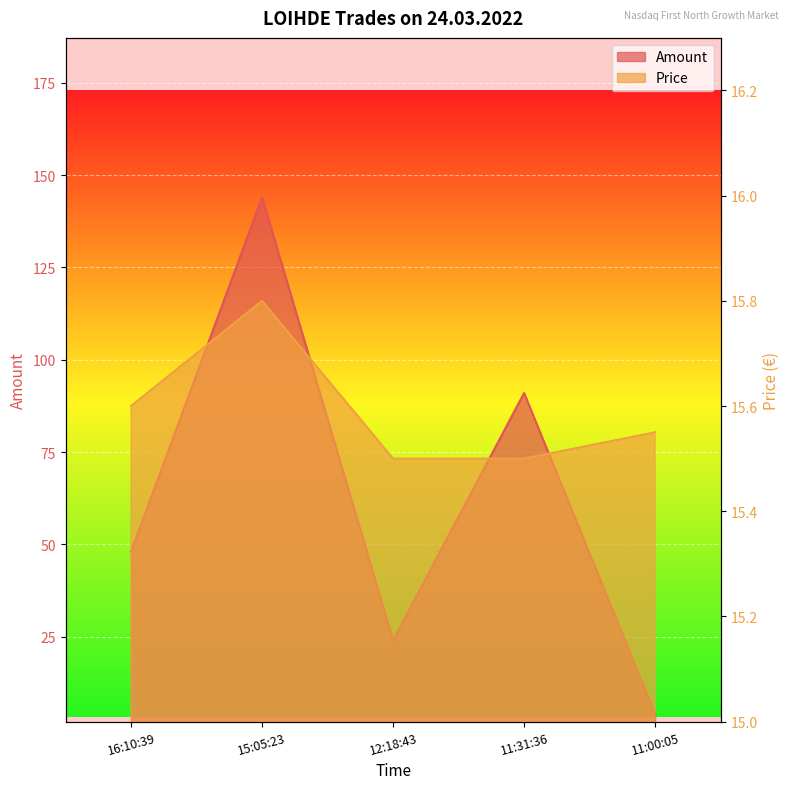

At 16:10:39, list the series in order from largest to smallest.

Amount, Price